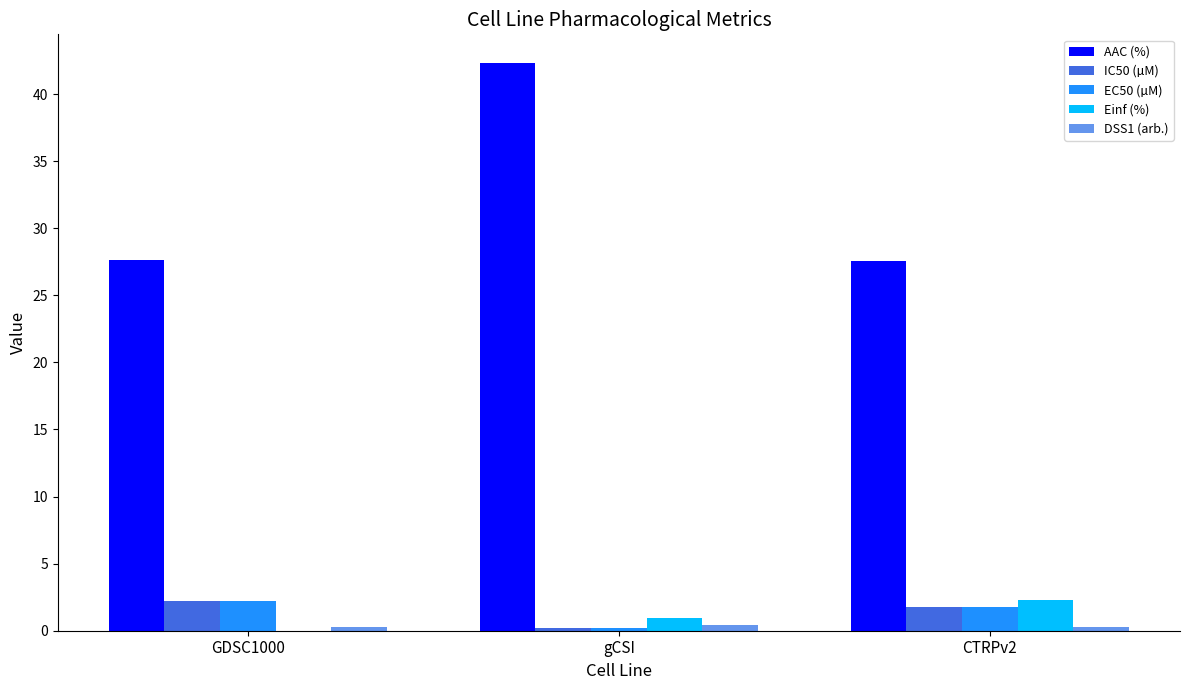

What is the greatest value displayed?

42.3